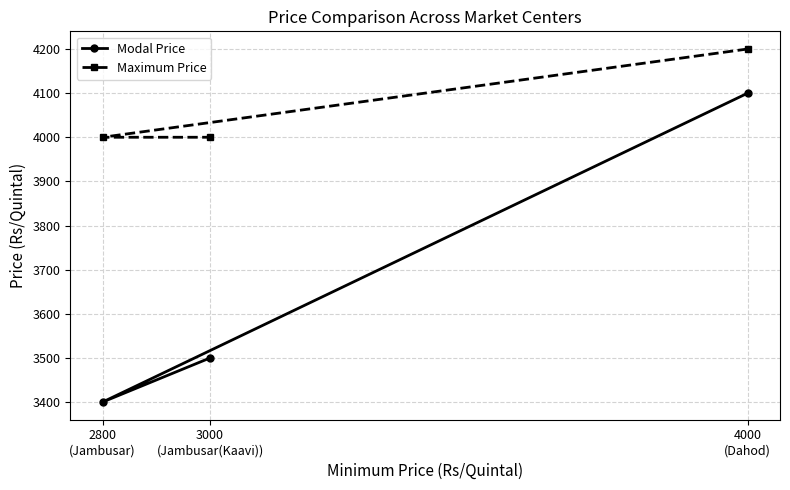

At which label is Maximum Price closest to 4100?

4000
(Dahod)